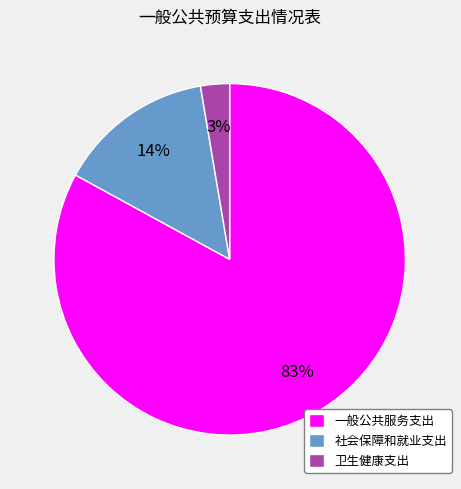

Which slice is the largest?

一般公共服务支出